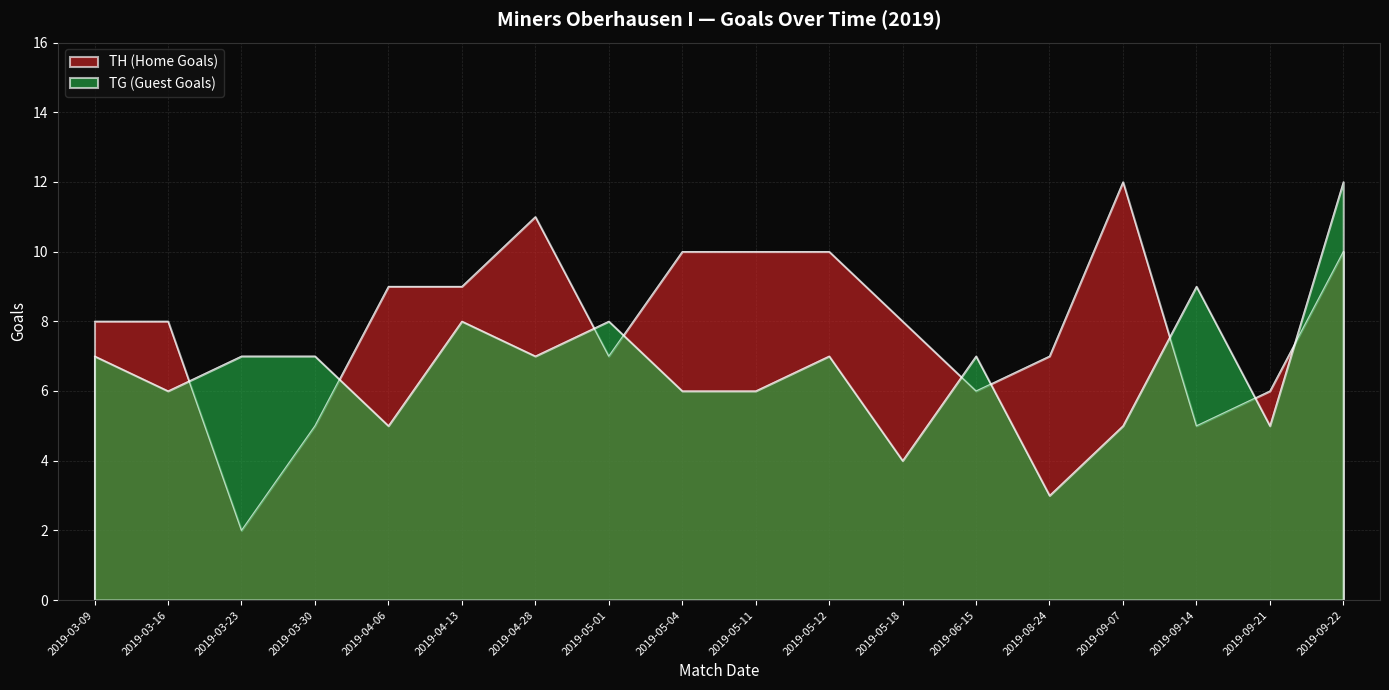

What value does the TG (Guest Goals) series have at 2019-06-15?

7